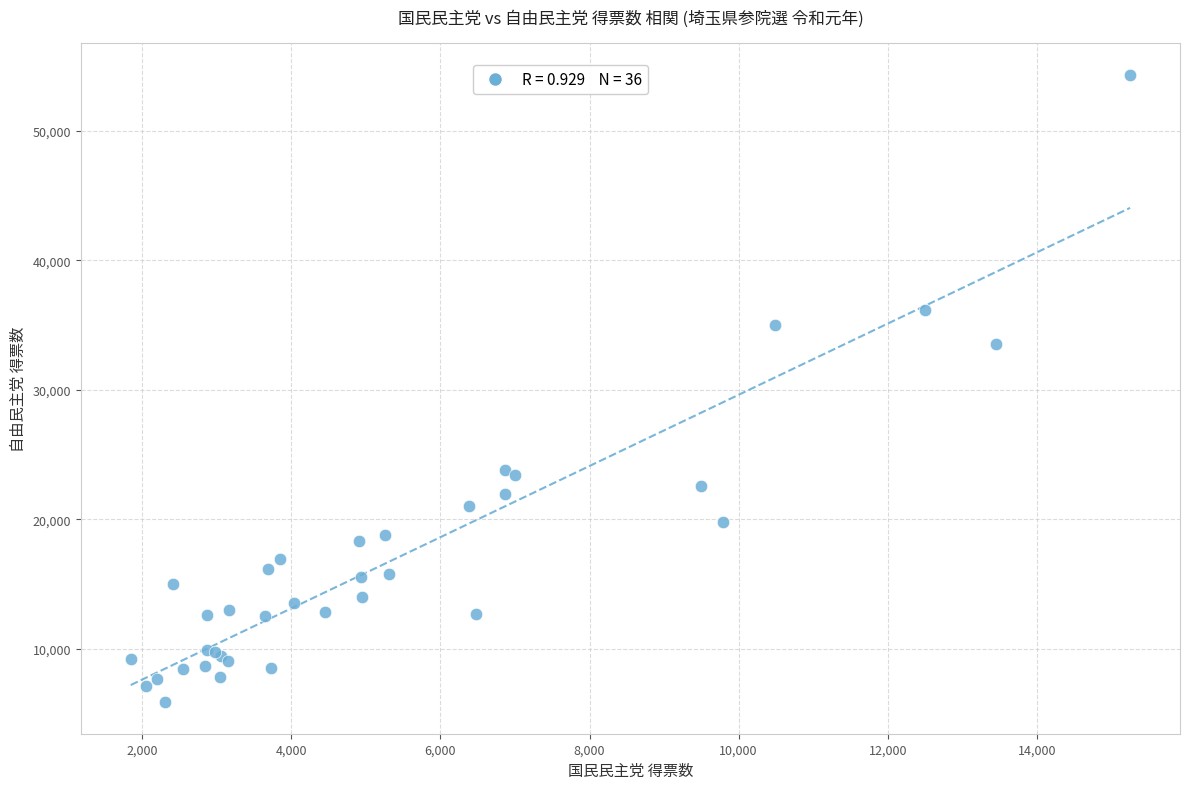

What Y value in the scatter plot is closest to 30113?

33542